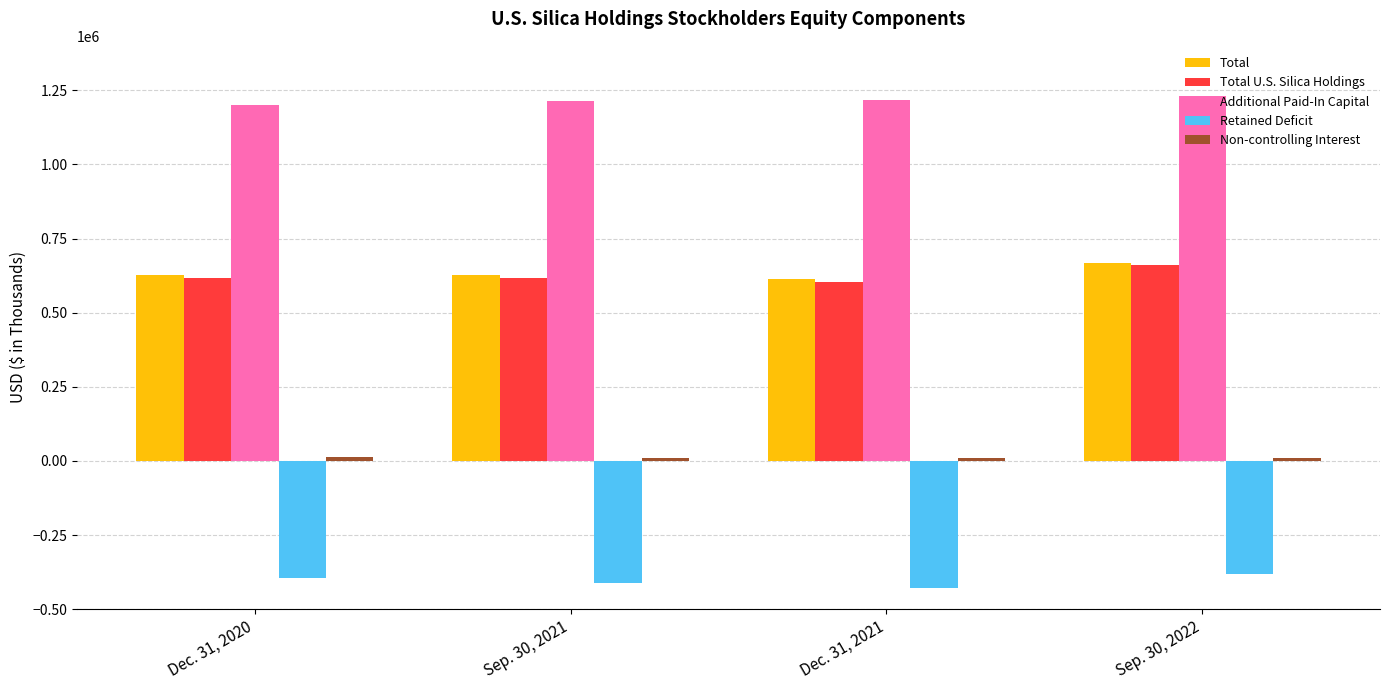

Which series has the largest total across all categories?

Additional Paid-In Capital